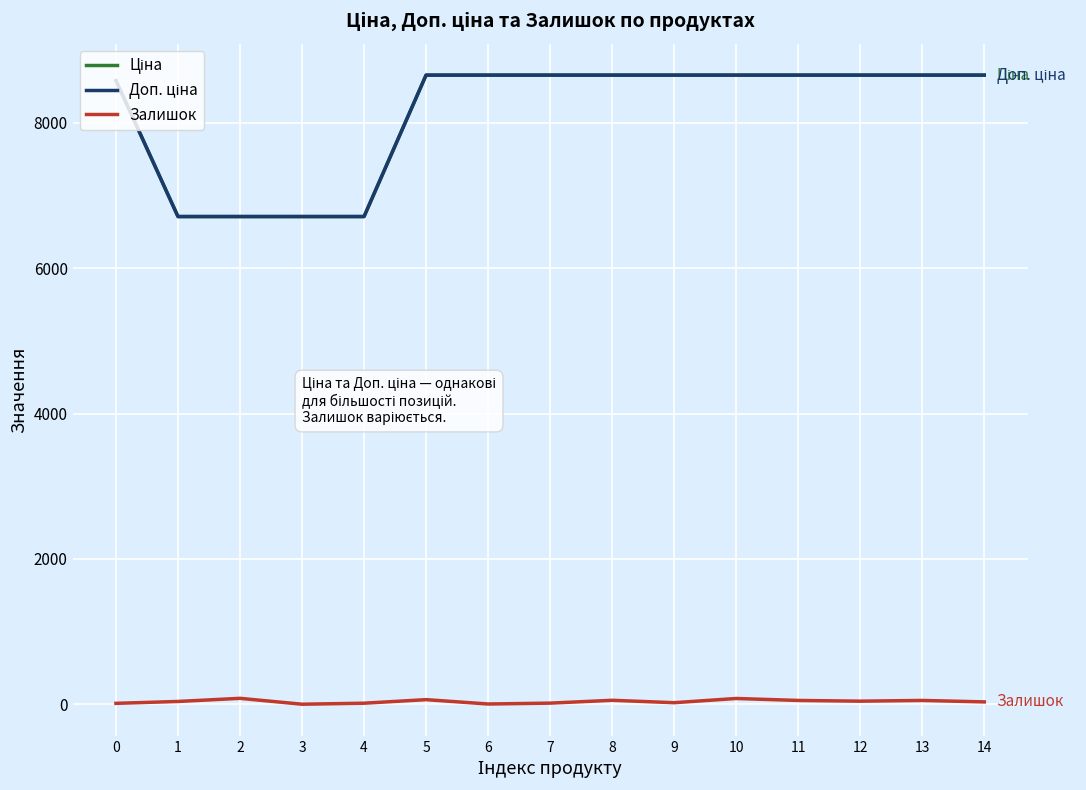

Is this an area chart (filled region under the line)?

No